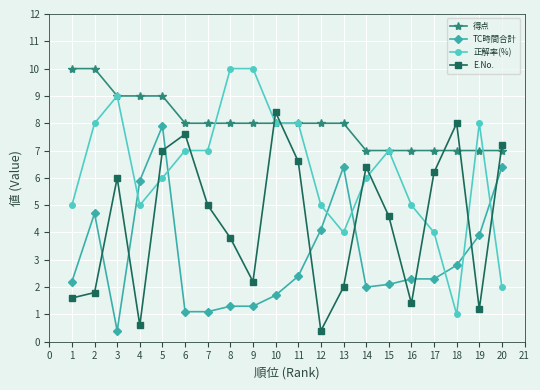

How many categories are shown in the chart?

20